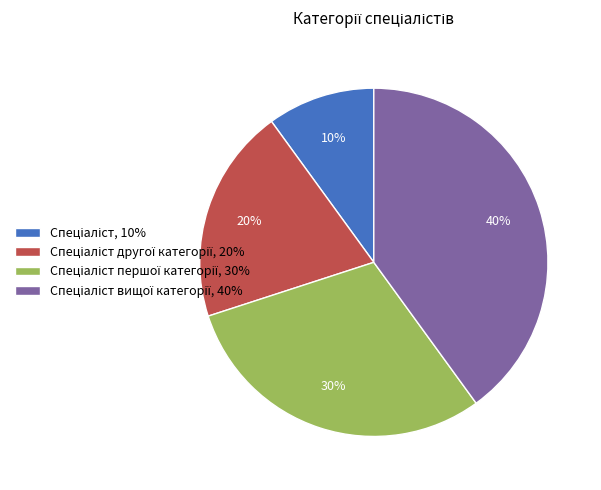

Is there a majority slice in this chart?

No